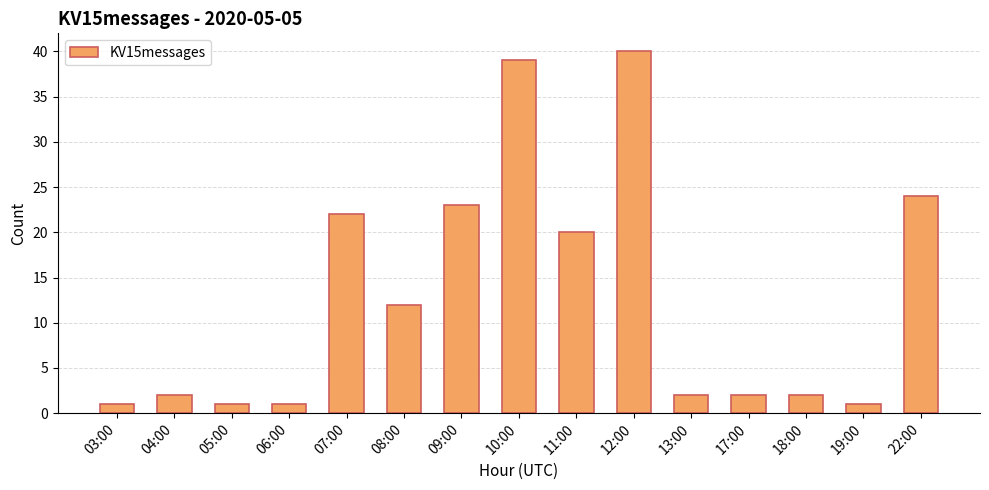

True or false: the data shows 2 at 17:00.

True